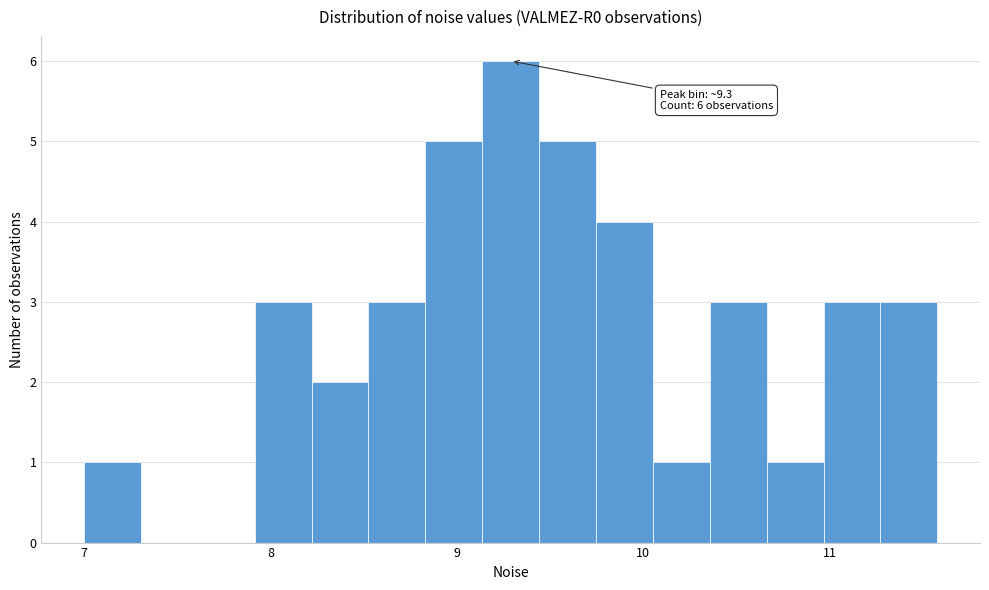

Around what value on the x-axis is the tallest bar? Give the approximate position of its centre, as read against the axis.

9.3